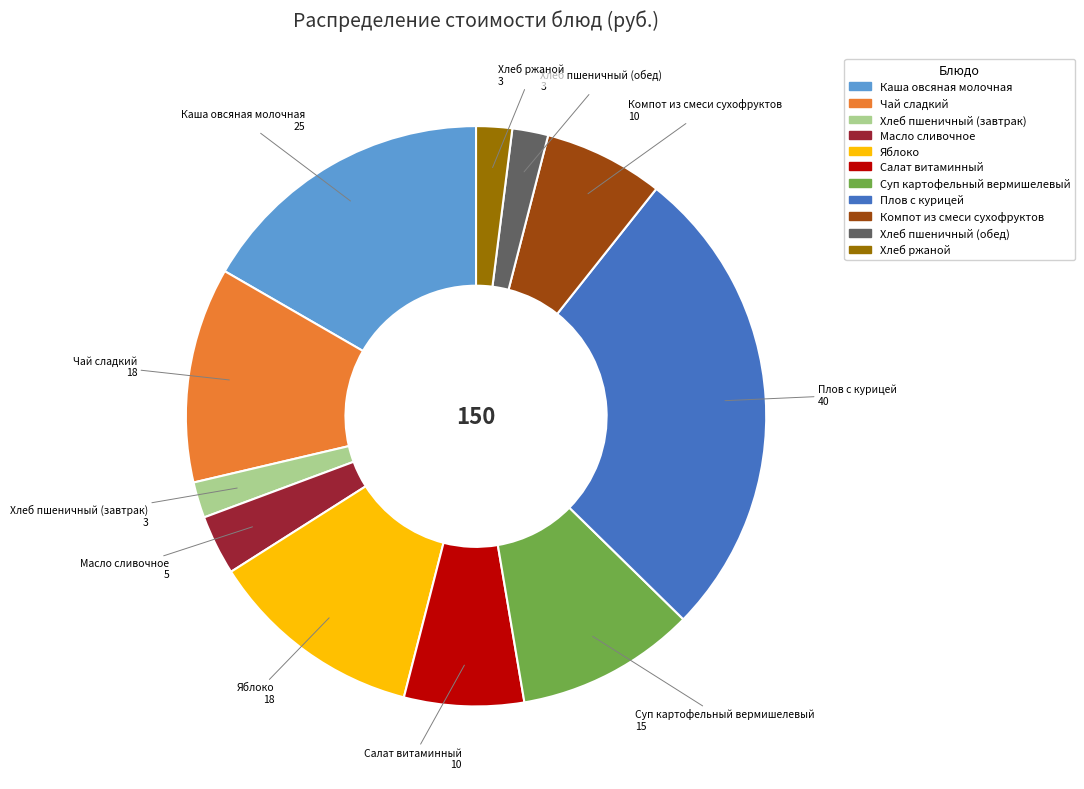

What is the largest slice in the pie chart?

Плов с курицей